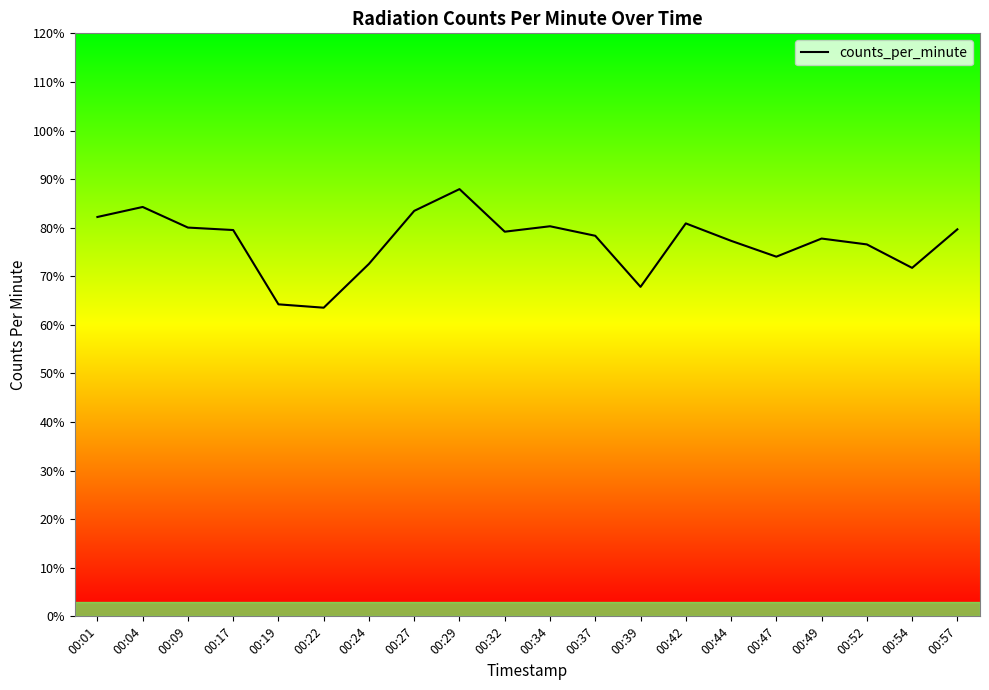

True or false: the data has more than 2 interior local peaks.

True